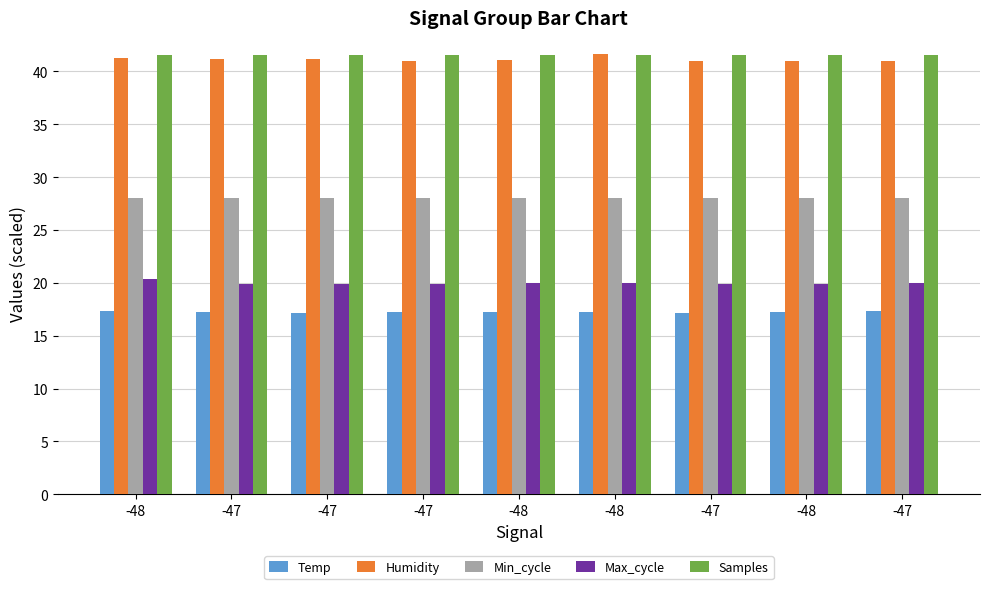

What is the difference between the Humidity values at -47 and -48?

0.4